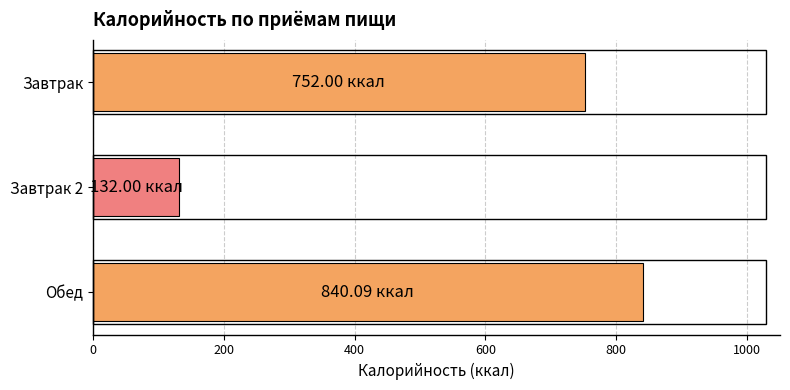

Which label corresponds to the largest value in the chart?

Обед